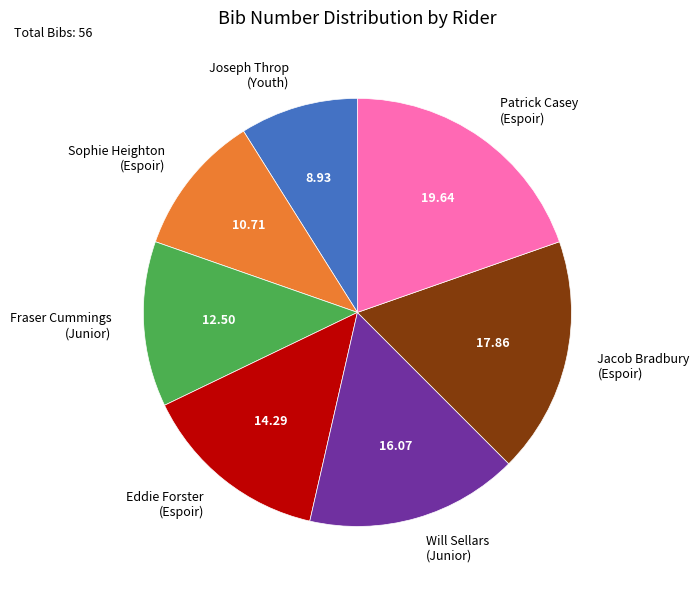

Do Joseph Throp (Youth) and Jacob Bradbury (Espoir) together represent more than half of the pie?

No